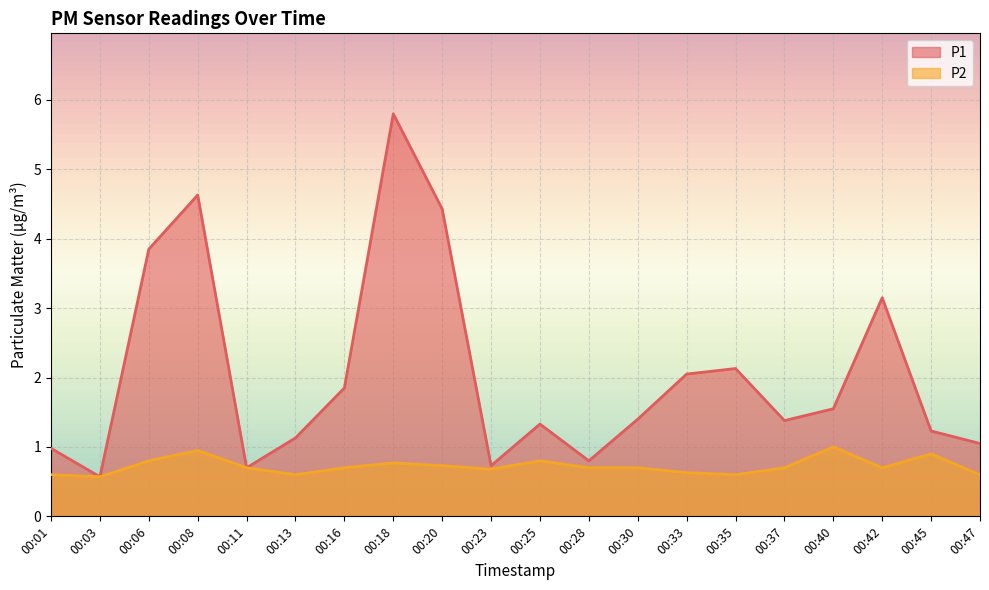

How many series are shown in this chart?

2